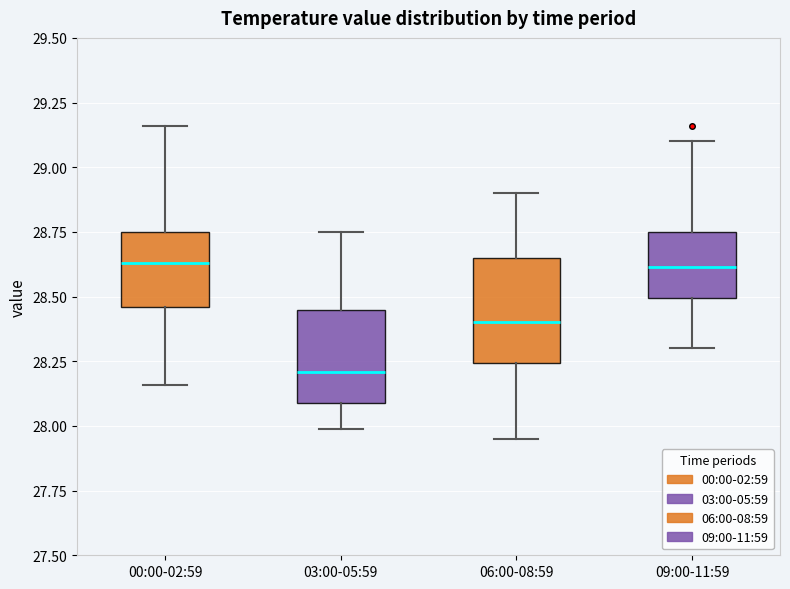

Reading left to right, read every box against the y-axis: the position of its median line, the range the box covers, and the ends of its whiskers. The values are not printed on the chart, so give them approximately, as read against the axis.

00:00-02:59: median 28.65, box 28.45 to 28.75, whiskers 28.15 to 29.15
03:00-05:59: median 28.20, box 28.10 to 28.45, whiskers 28.00 to 28.75
06:00-08:59: median 28.40, box 28.25 to 28.65, whiskers 27.95 to 28.90
09:00-11:59: median 28.60, box 28.50 to 28.75, whiskers 28.30 to 29.10